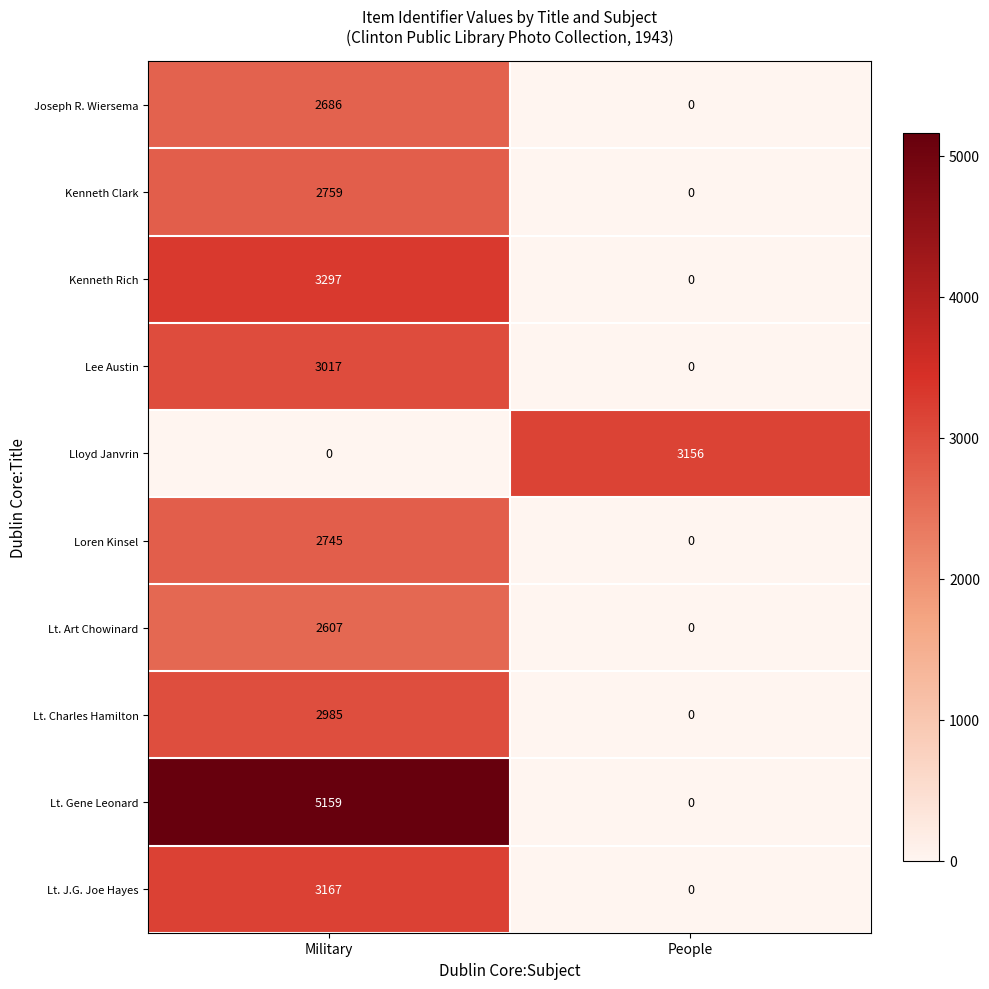

Count the number of data series in this chart.

10